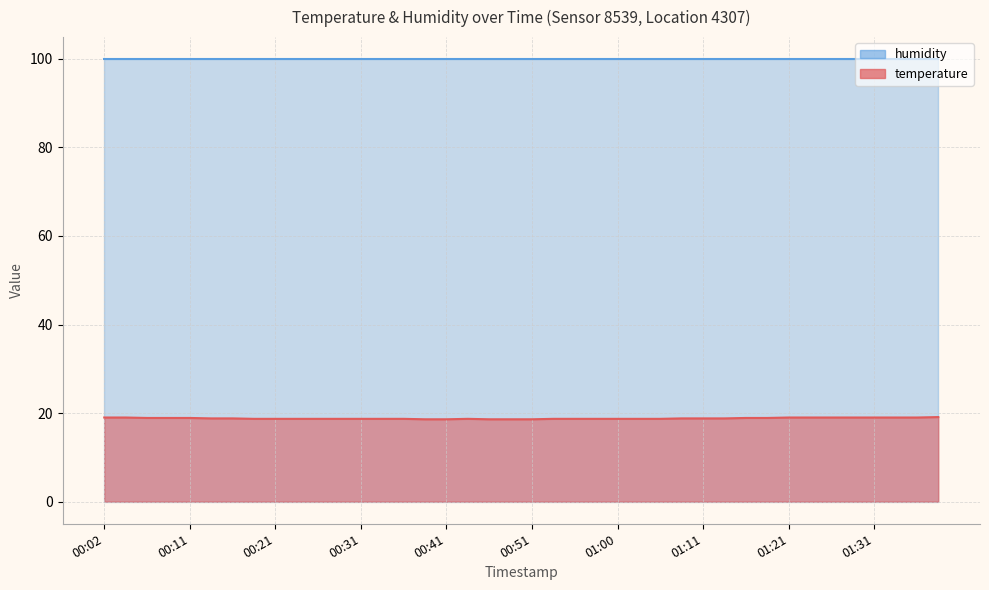

List the labels in order of value, largest first.

01:39, 00:02, 00:04, 01:21, 01:23, 01:26, 01:29, 01:31, 01:34, 01:36, 00:07, 00:09, 00:11, 01:16, 01:18, 00:14, 00:16, 01:08, 01:11, 01:13, 00:19, 00:21, 00:24, 00:26, 00:29, 00:31, 00:34, 00:36, 00:43, 00:53, 00:56, 00:58, 01:00, 01:03, 01:05, 00:38, 00:41, 00:46, 00:48, 00:51